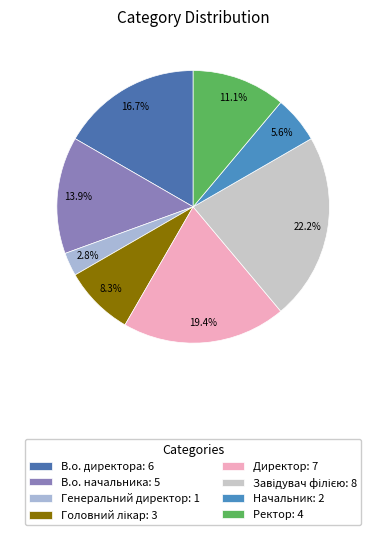

Count the number of slices in the pie.

8